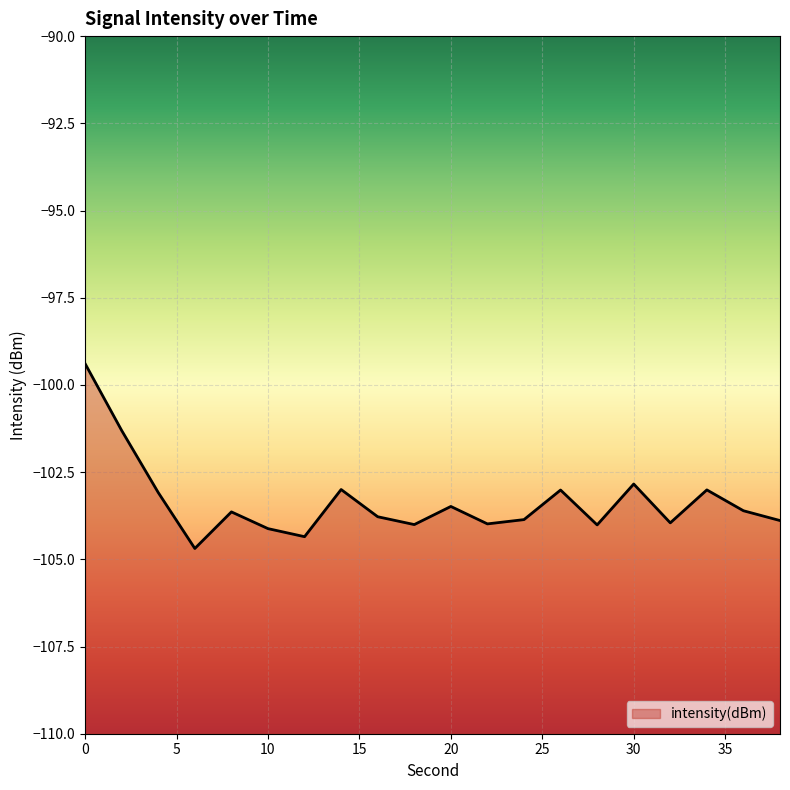

True or false: there are more than 2 points higher than both neighbors.

True